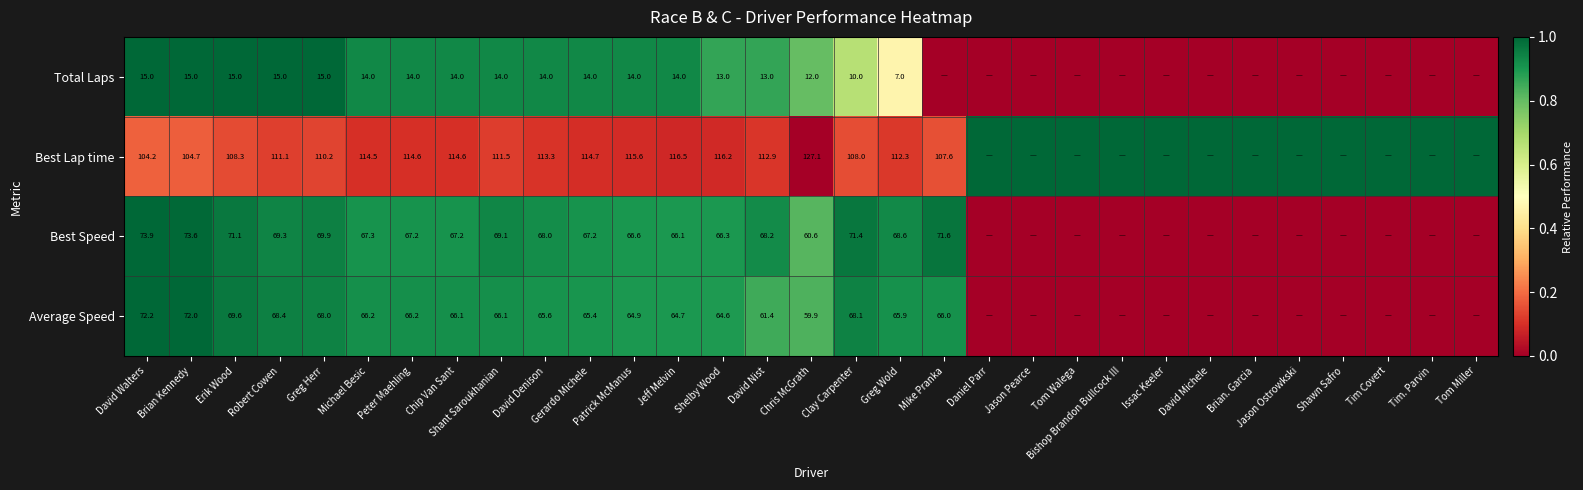

What is the spread (max minus min) of values at Greg Herr?

95.2